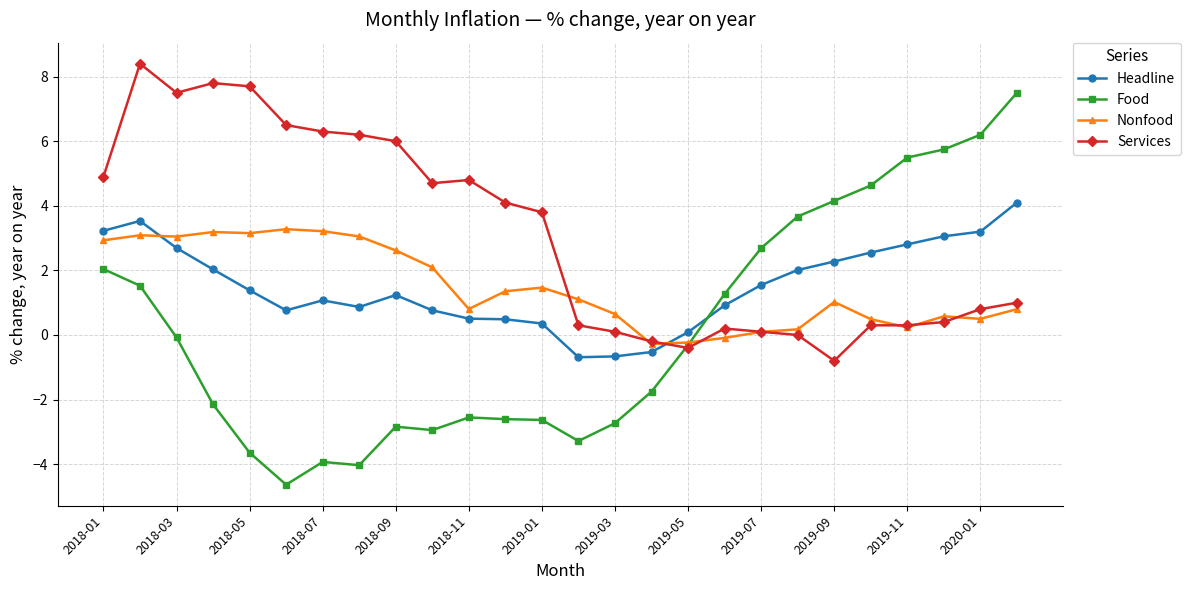

What is the greatest value displayed?

8.4